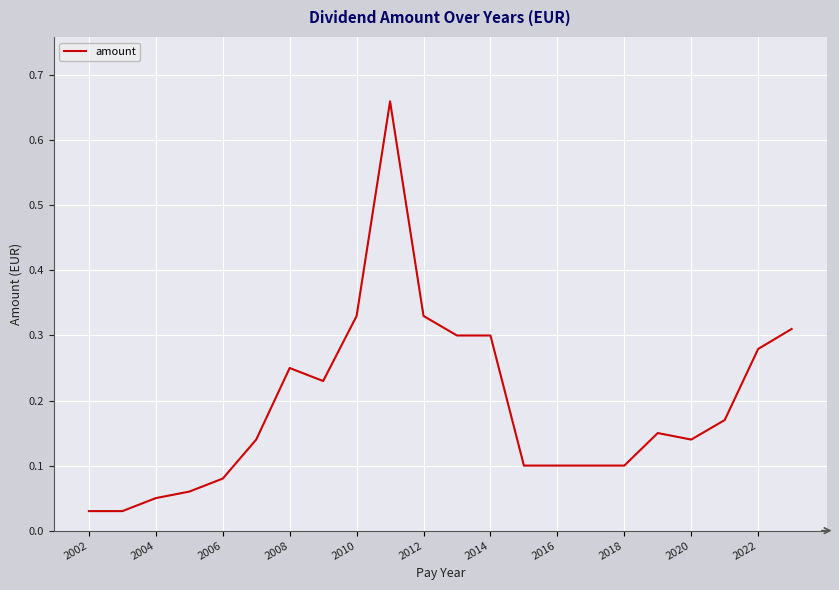

True or false: the data has more than 0 interior local peaks.

True